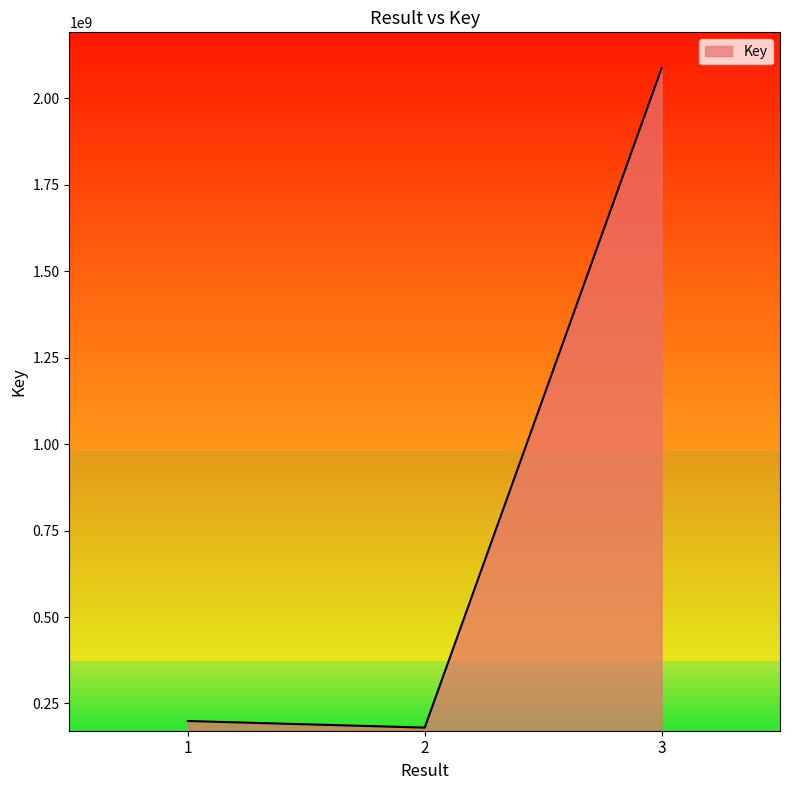

Which has a higher value, 3 or 2?

3